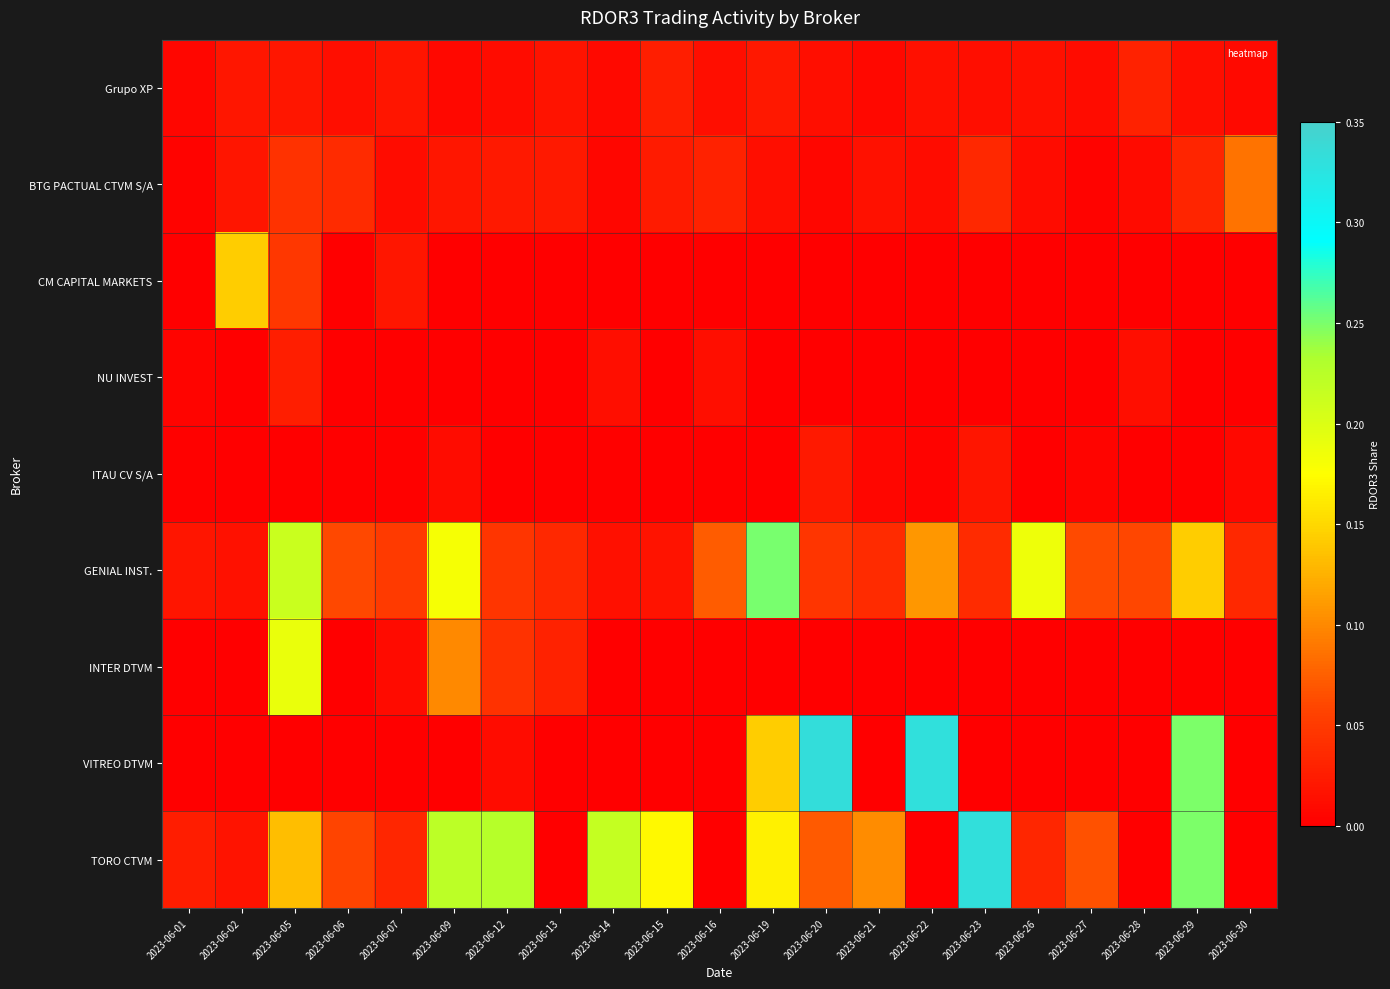

Count the number of data series in this chart.

9